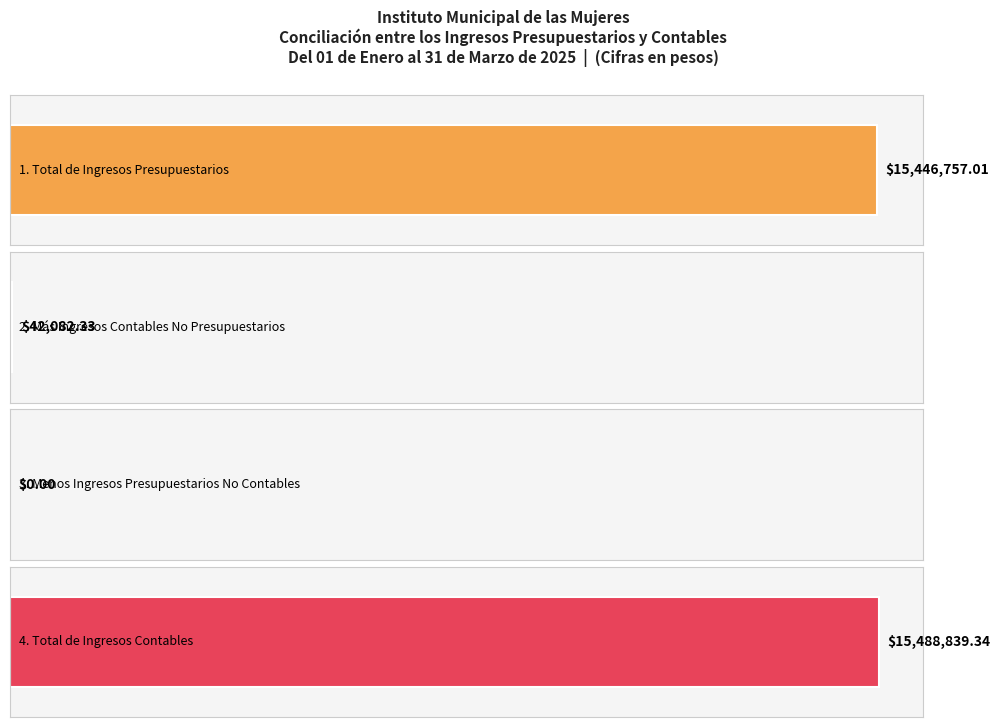

What is the approximate value at 4. Total de Ingresos
Contables?

15488839.3